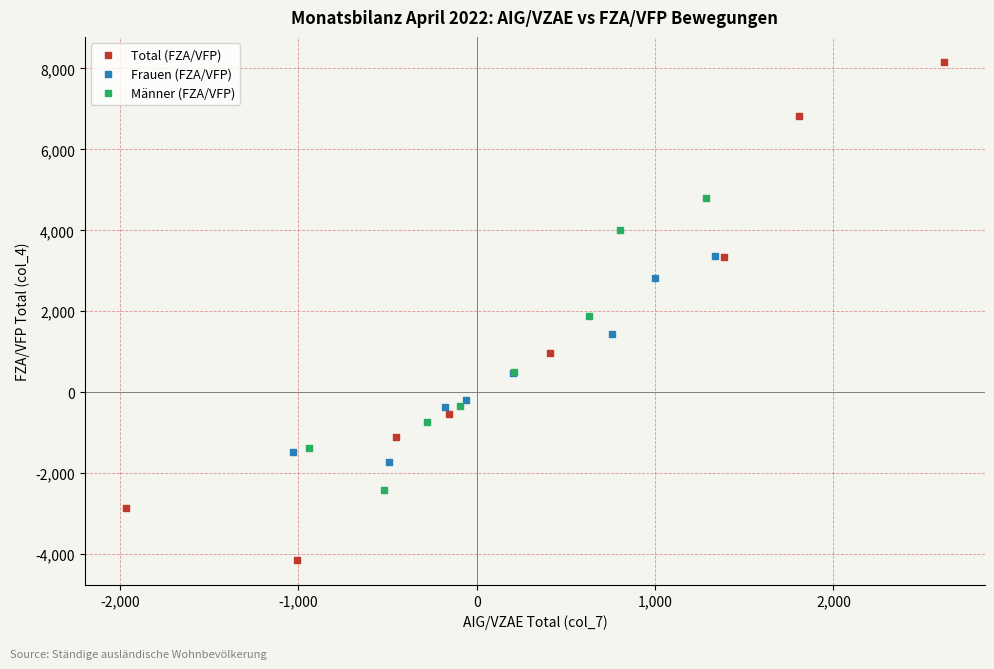

Which series has the largest Y range (max minus min)?

Total (FZA/VFP)